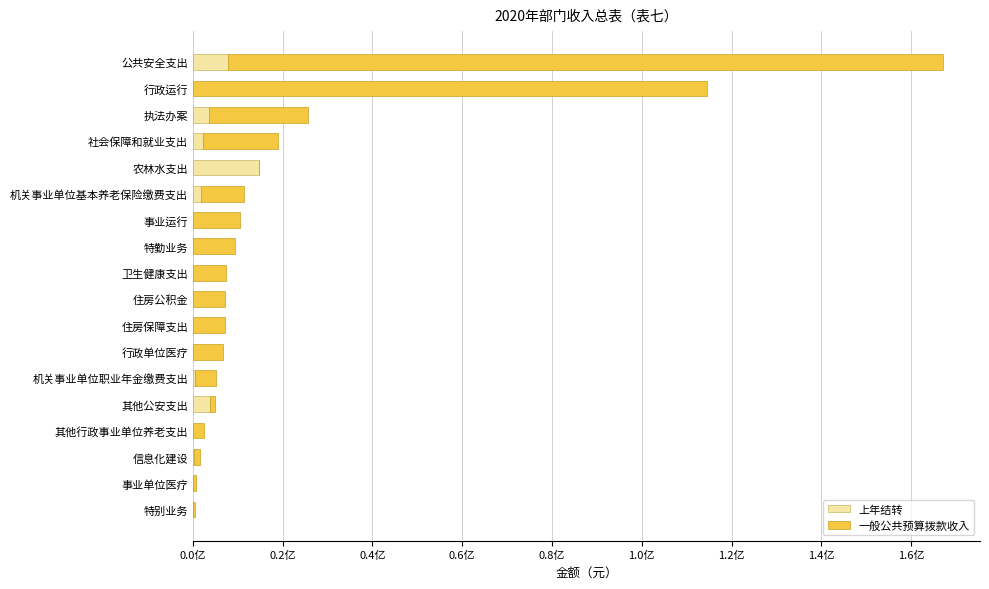

What is the sum of all 上年结转 values?

34664695.2